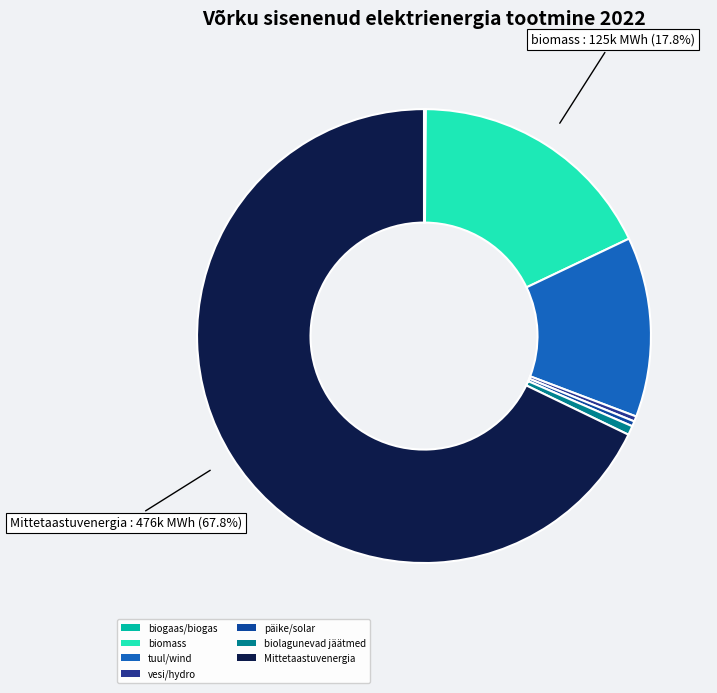

Which slice is the smallest?

biogaas/biogas